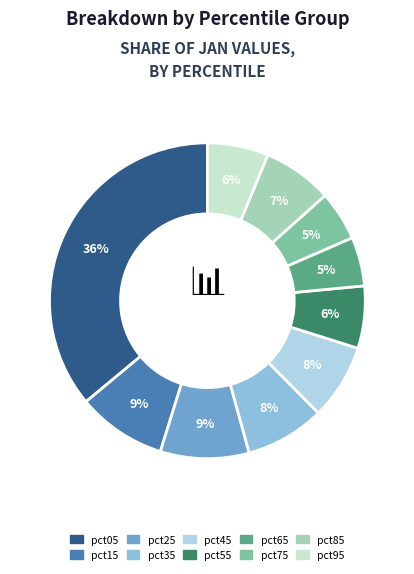

What is the change in value from pct05 to pct85?

-2.3